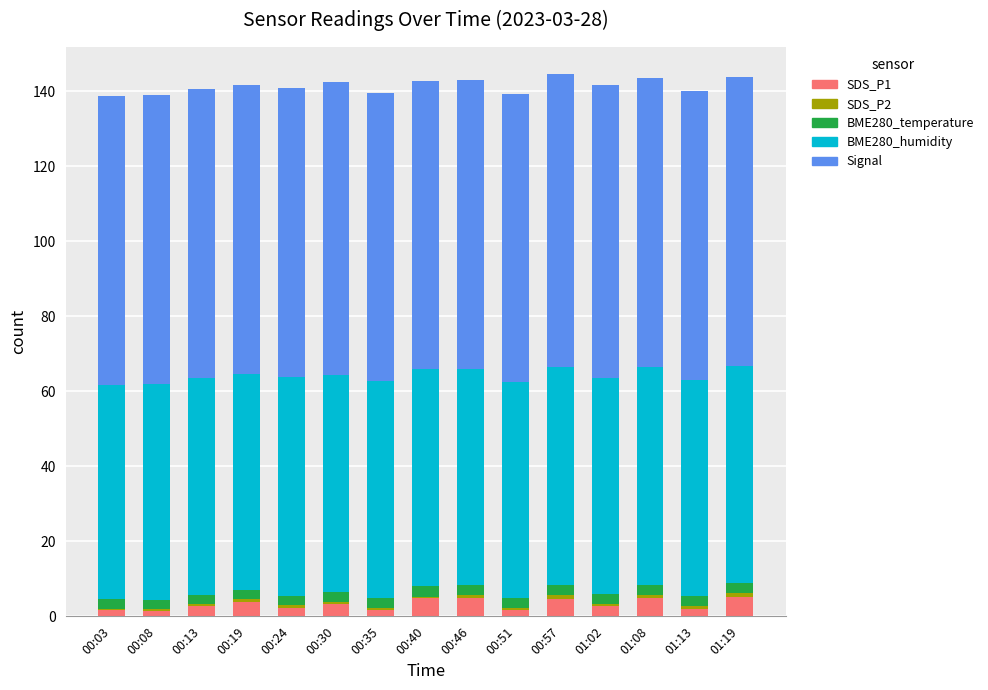

How many bars are there in total?

15